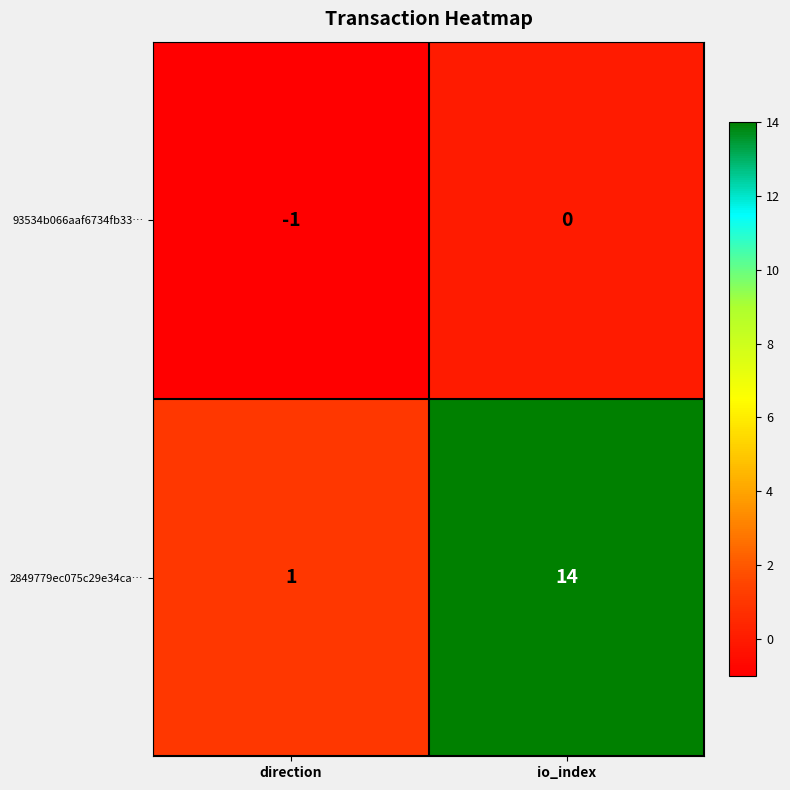

At io_index, list the series in order from largest to smallest.

2849779ec075c29e34ca…, 93534b066aaf6734fb33…